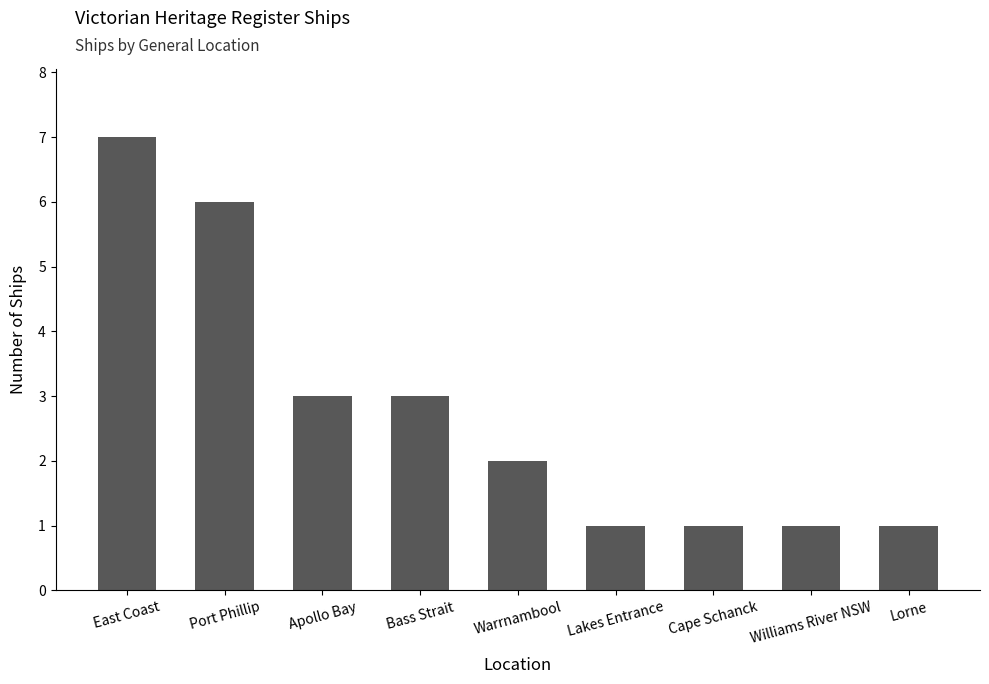

Is it true that the value at Cape Schanck is 0?

False